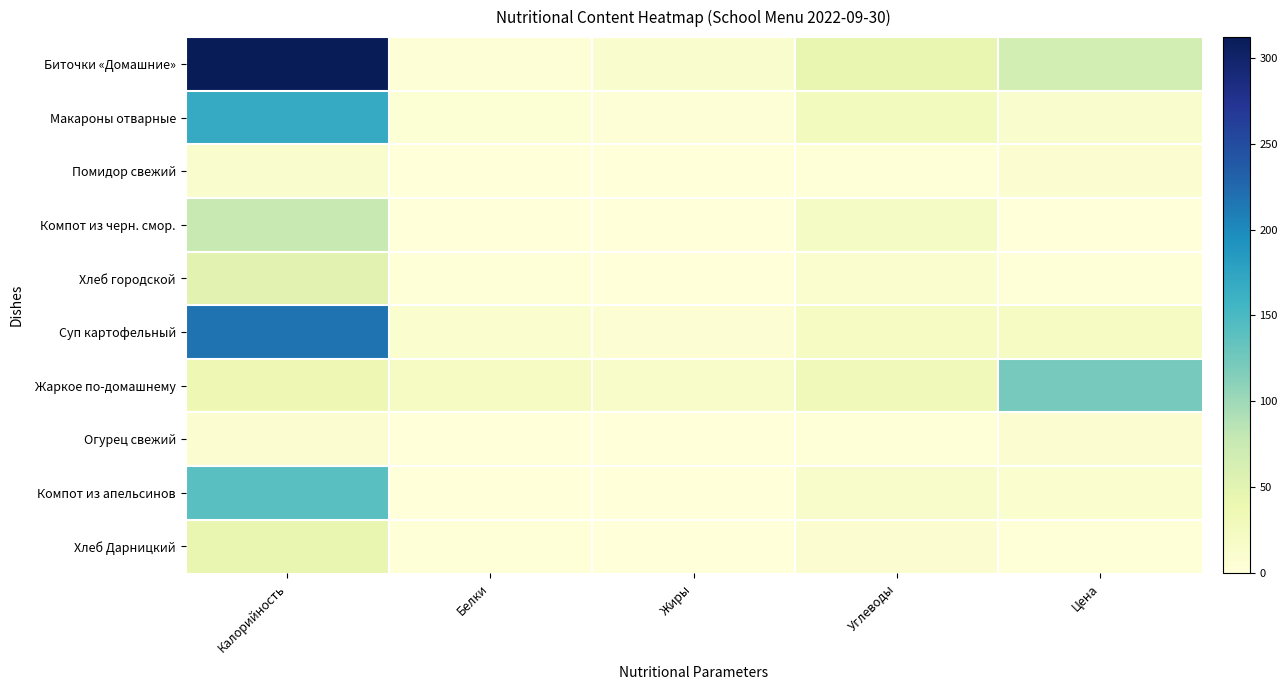

Which category has the lowest value across all series?

Белки